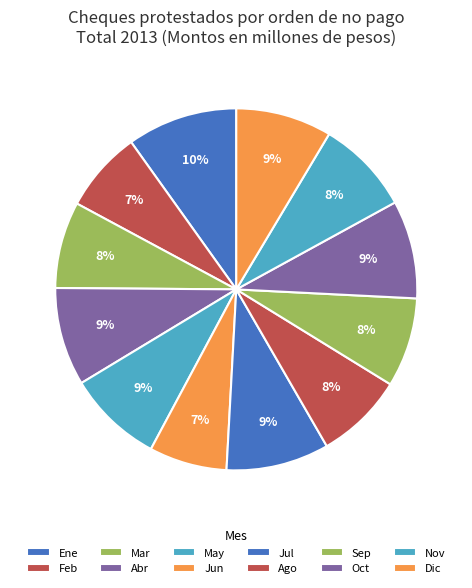

Between Nov and Mar, which is larger?

Nov